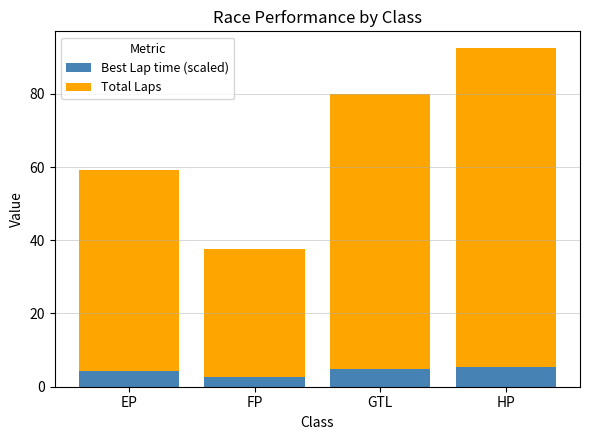

What is the approximate value of Best Lap time (scaled) at EP?

4.3